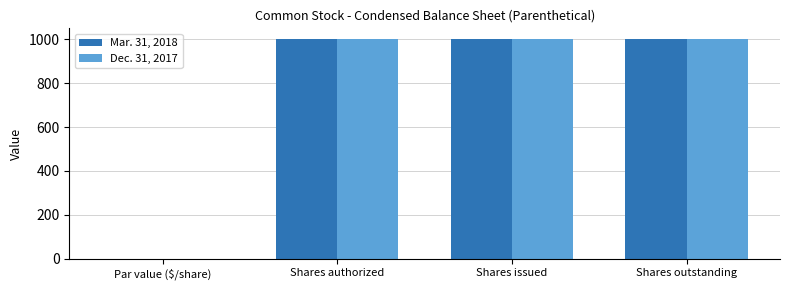

Is it true that Dec. 31, 2017 equals 1655 at Shares outstanding?

False